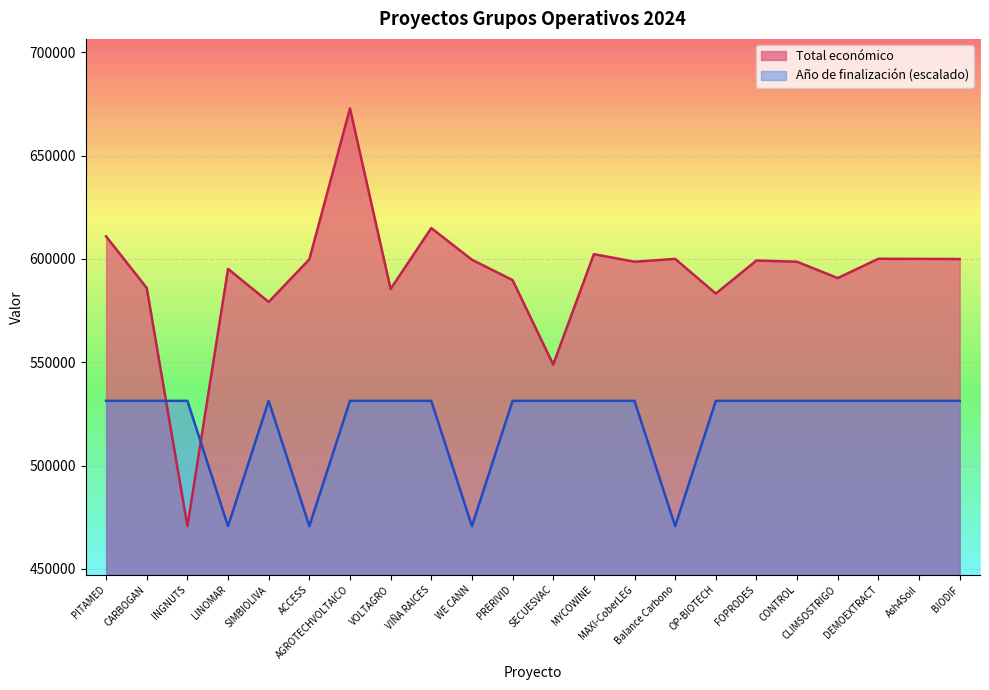

Rank the series by their average value, from highest to lowest.

Total económico, Año de finalización (escalado)